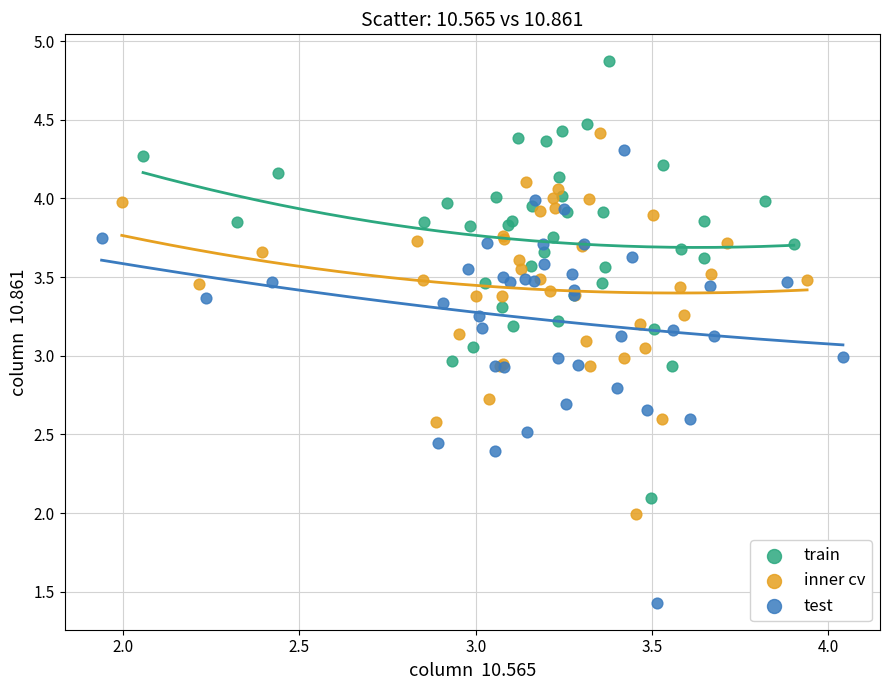

Which series has the widest spread of Y values?

test